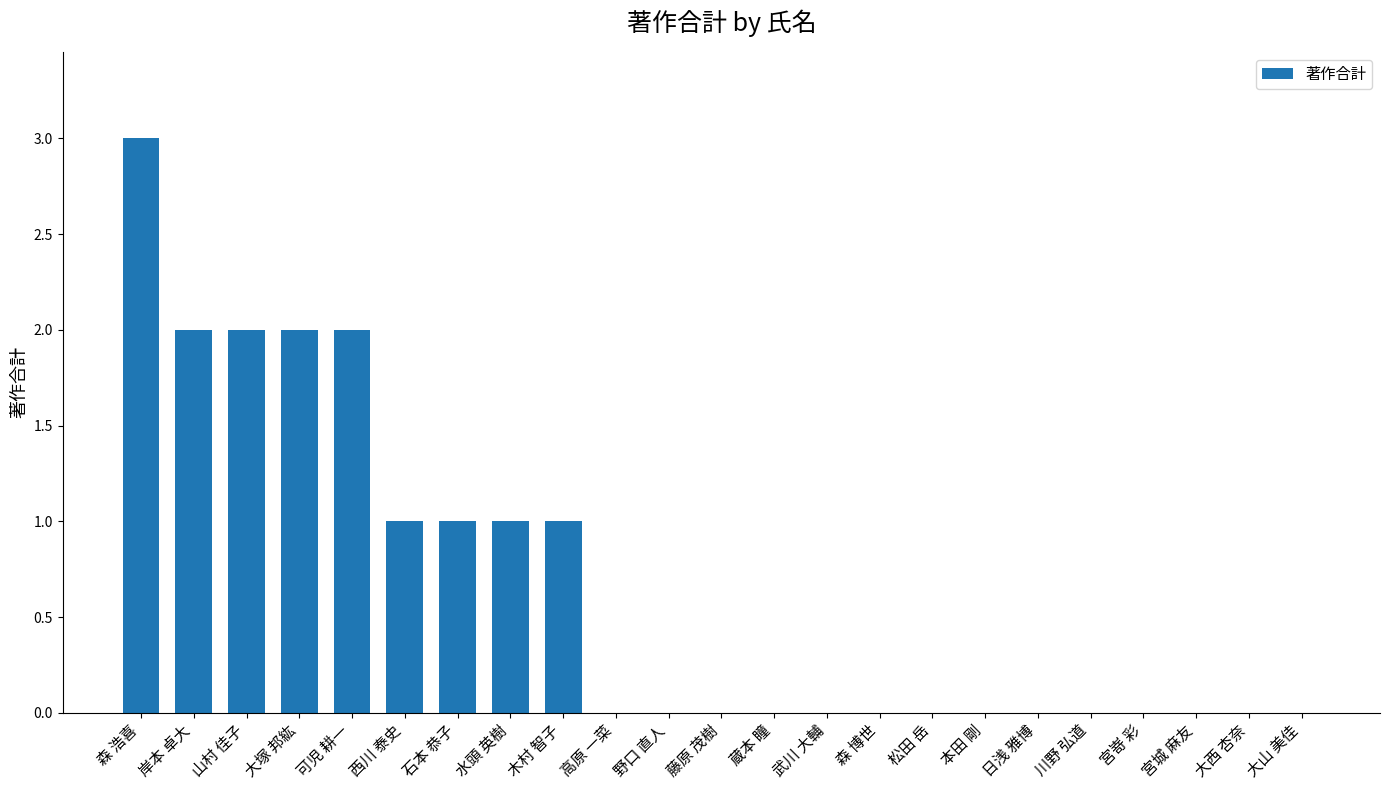

The value at 大山 美佳 is 0. True or false?

True